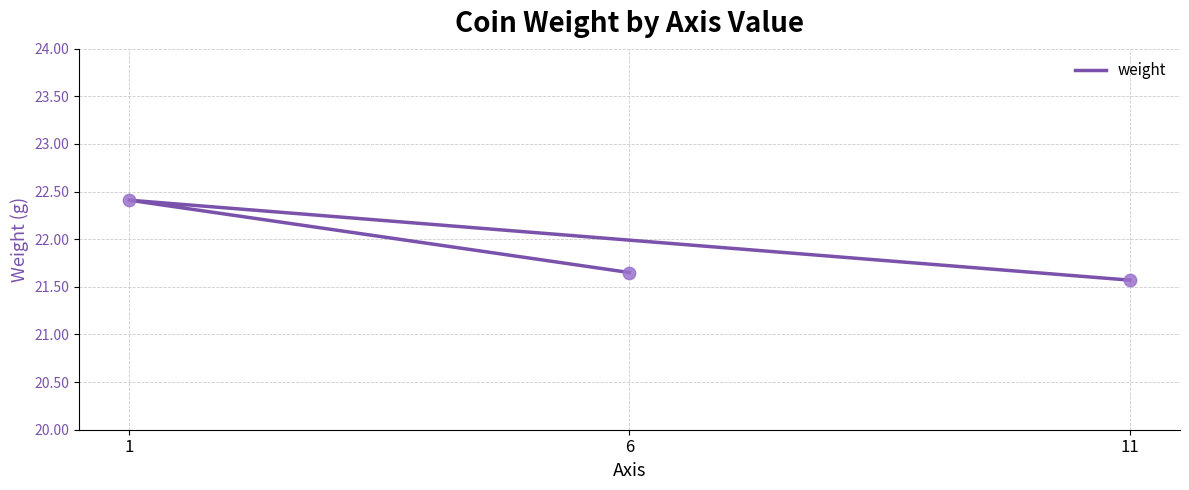

Between 1 and 11, which is larger?

1